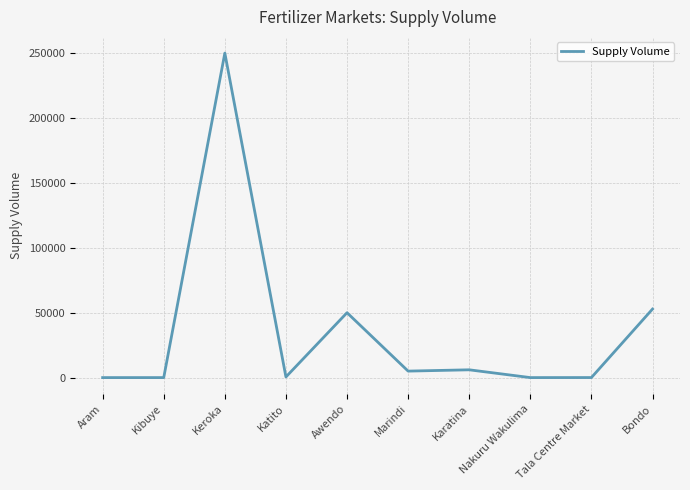

What is the difference between the values at Aram and Keroka?

250000